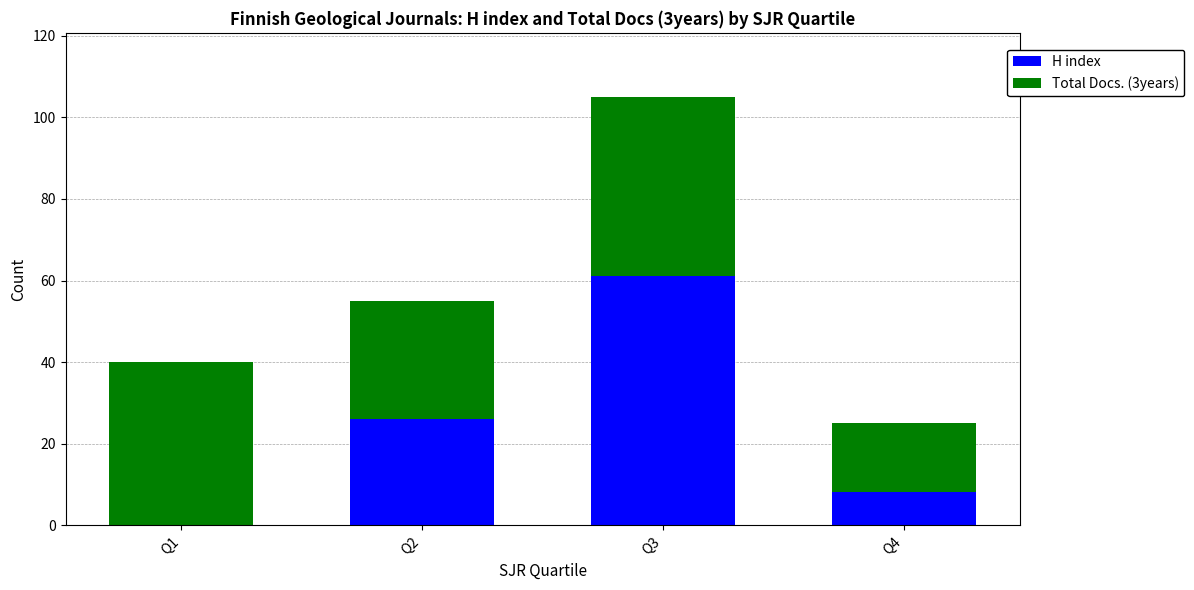

At which category is the sum across all series the highest?

Q3